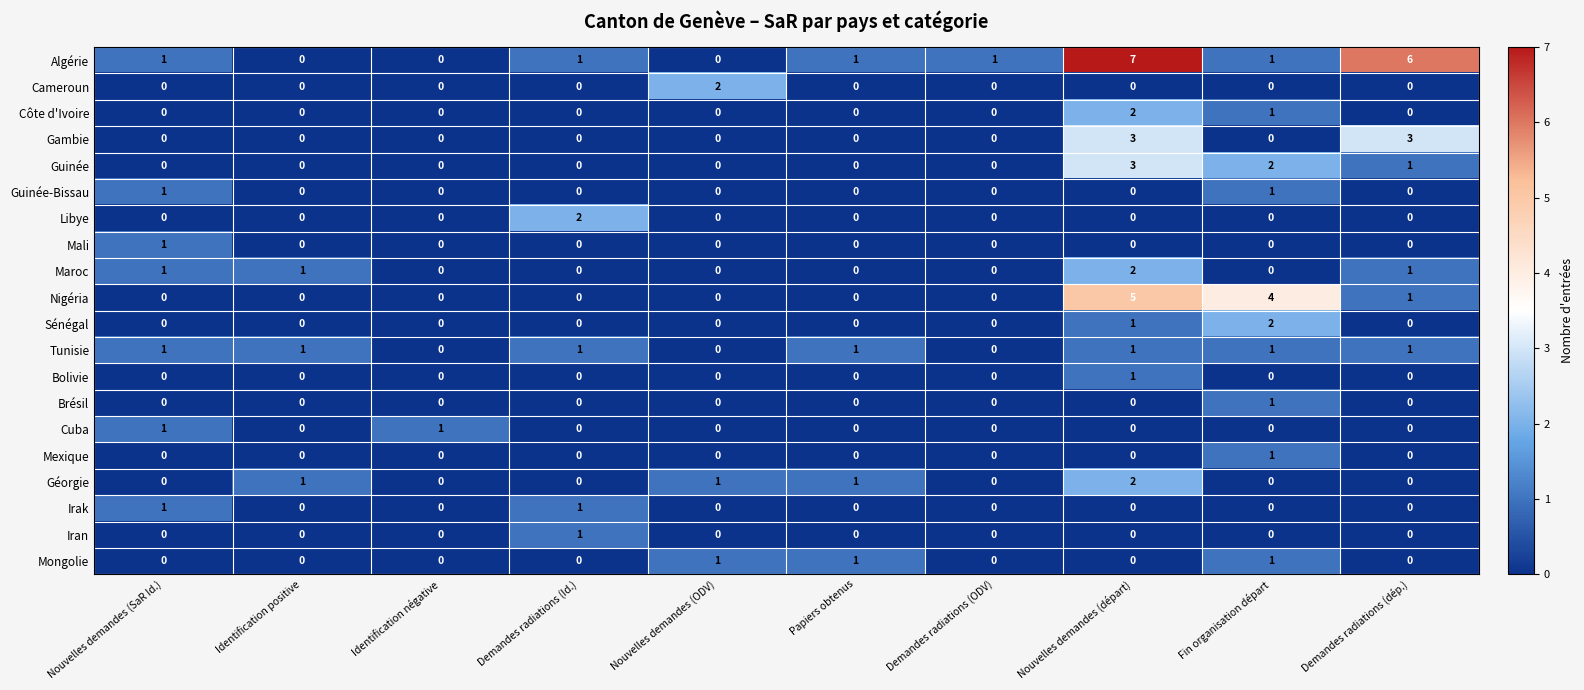

Count the Nigéria values in the range 0 to 1.

8